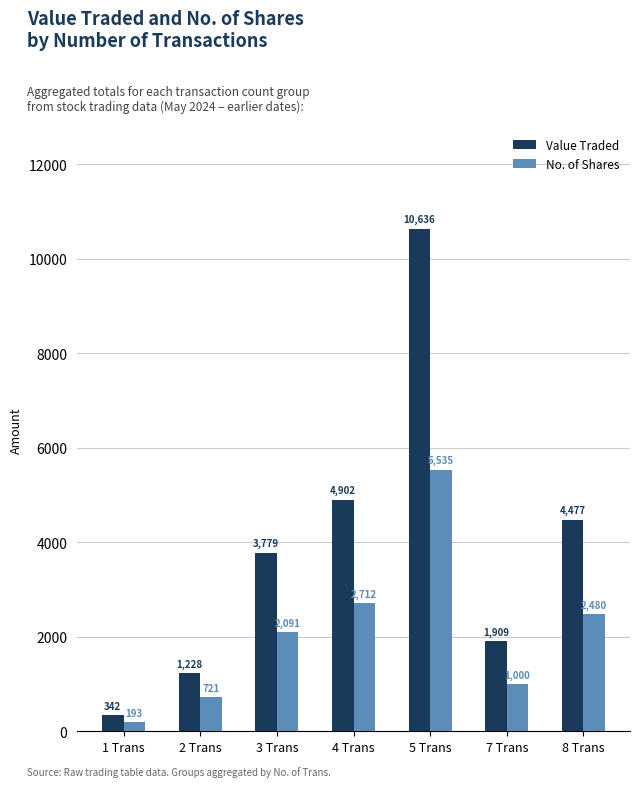

Is it true that Value Traded equals 1228 at 2 Trans?

True